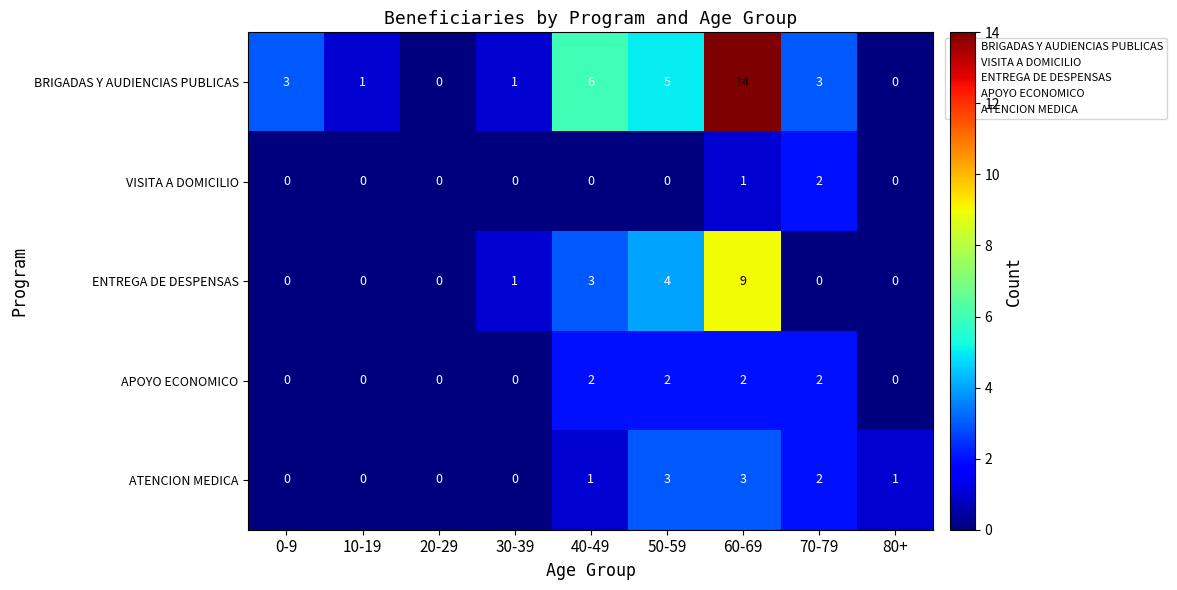

At 60-69, list the series in order from largest to smallest.

BRIGADAS Y AUDIENCIAS PUBLICAS, ENTREGA DE DESPENSAS, ATENCION MEDICA, APOYO ECONOMICO, VISITA A DOMICILIO